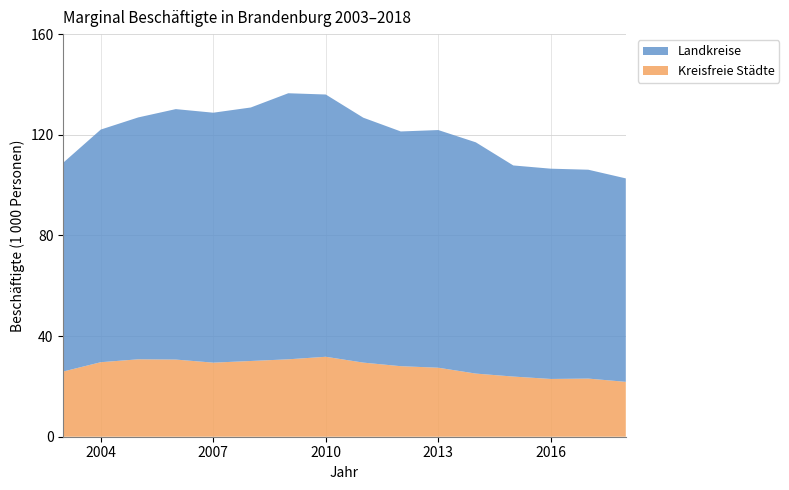

Reading left to right, list all the values displayed in this chart.

Kreisfreie Städte: 25.9	29.6	30.8	30.7	29.4	30.1	30.8	31.8	29.5	28.0	27.4	25.1	23.9	23.0	23.1	21.8
Landkreise: 83.0	92.4	96.1	99.5	99.3	100.7	105.7	104.2	97.3	93.3	94.4	91.9	83.9	83.6	83.0	80.9